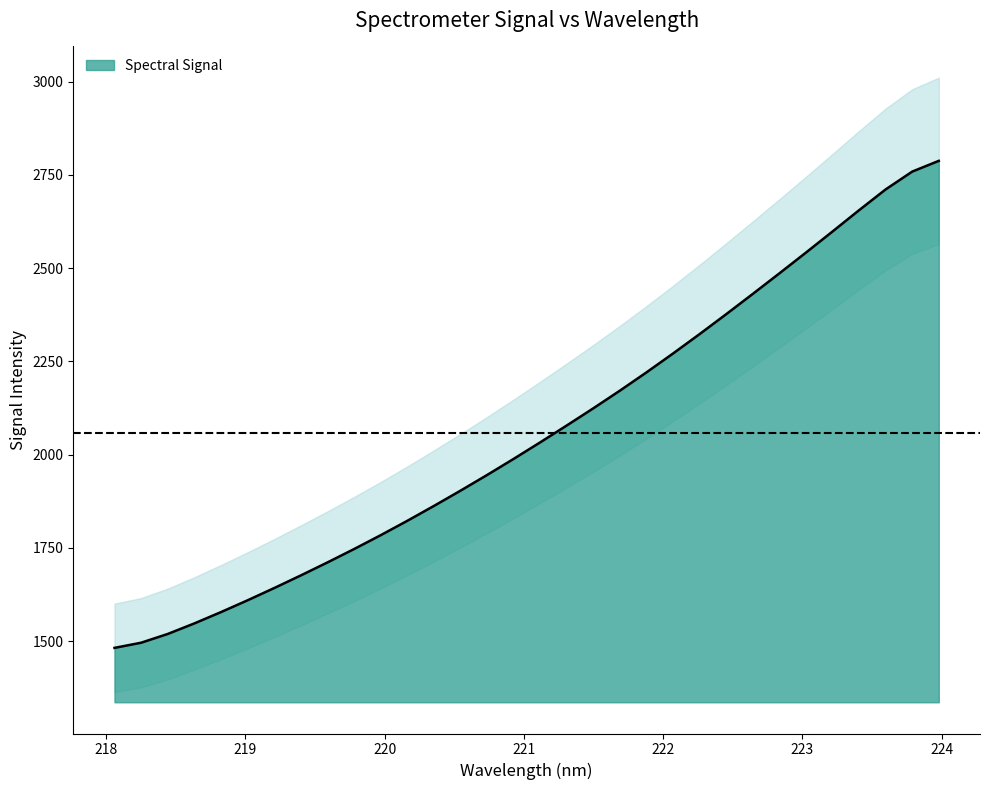

Where is the data nearest to the value 2134?

221.4993